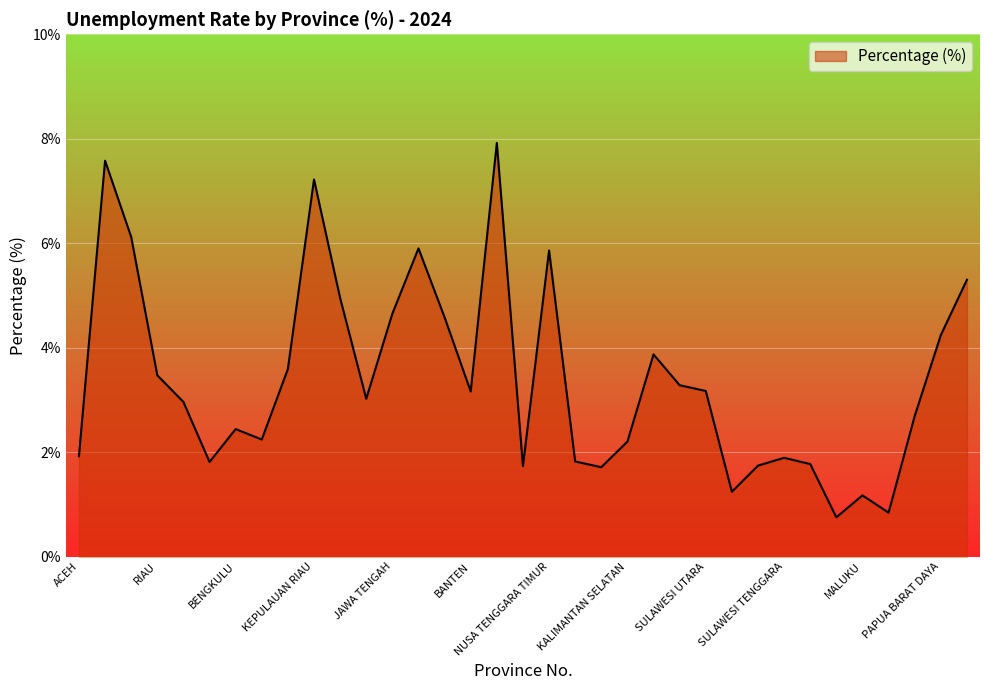

What is the maximum value shown in the chart?

7.9